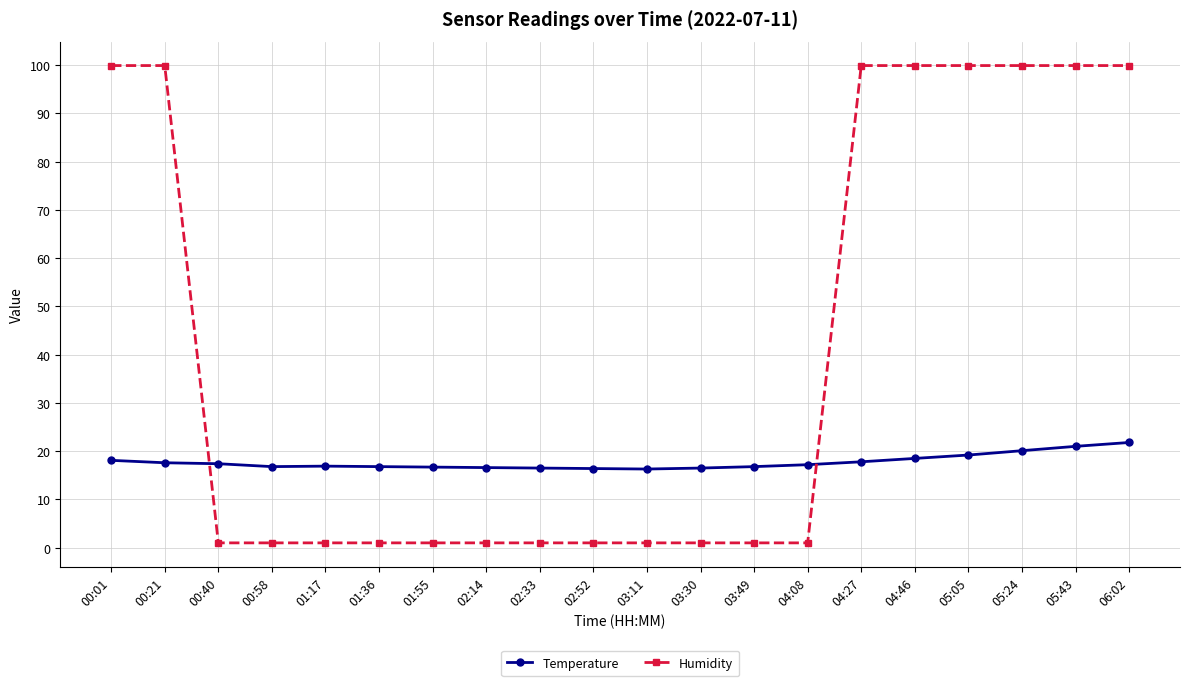

What is the greatest value displayed?

99.9